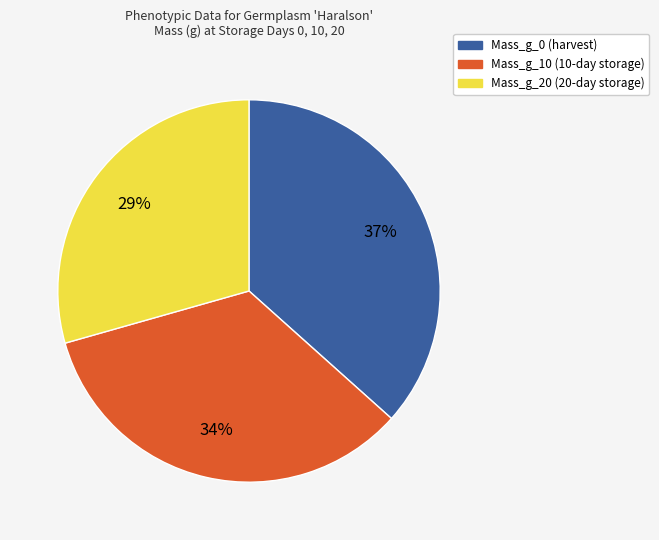

Is it true that Mass_g_10 is 40% of the pie?

False